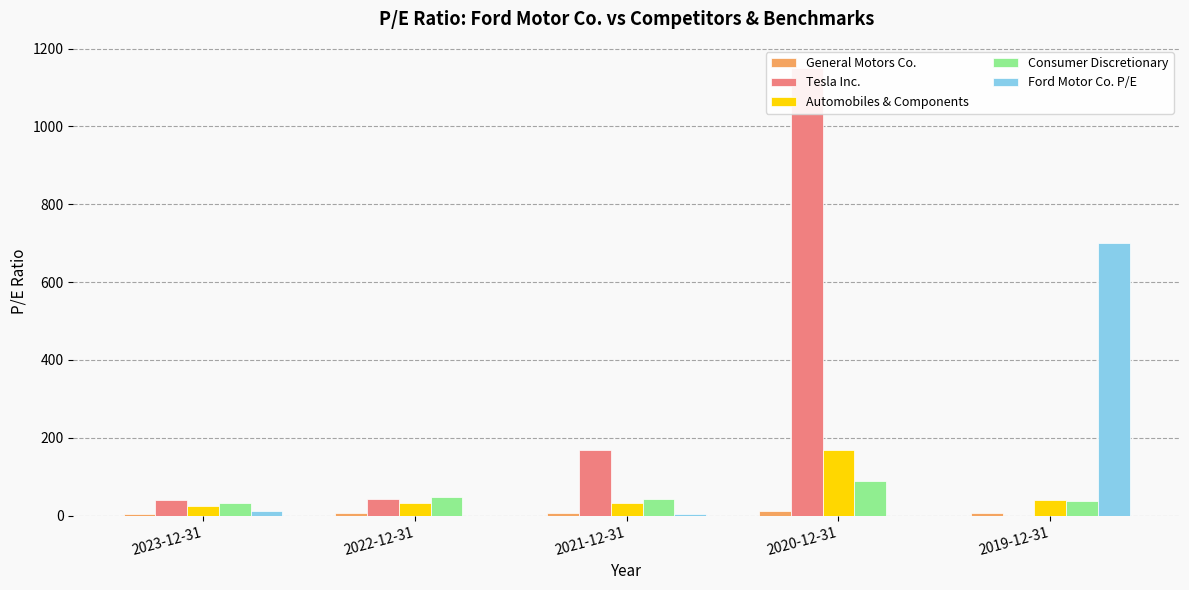

True or false: Automobiles & Components has a value of 32.7 at 2021-12-31.

True